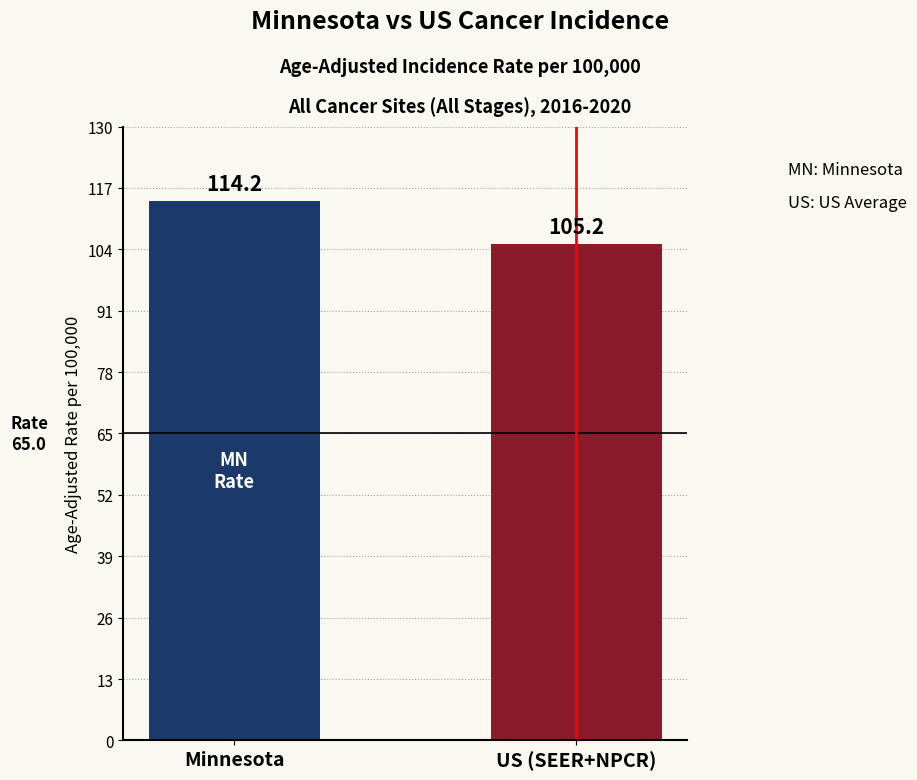

What is the smallest value displayed?

105.2